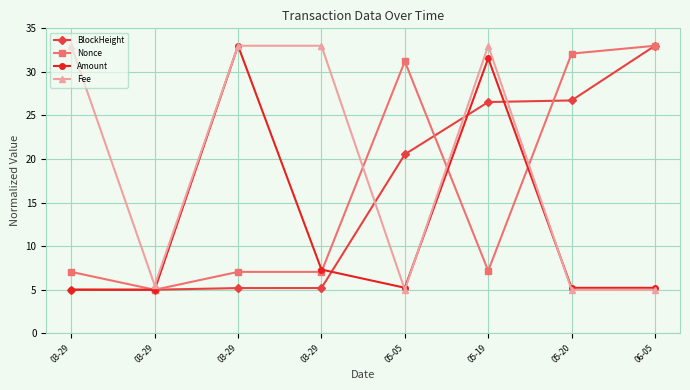

What are all the series names shown in the legend?

BlockHeight, Nonce, Amount, Fee